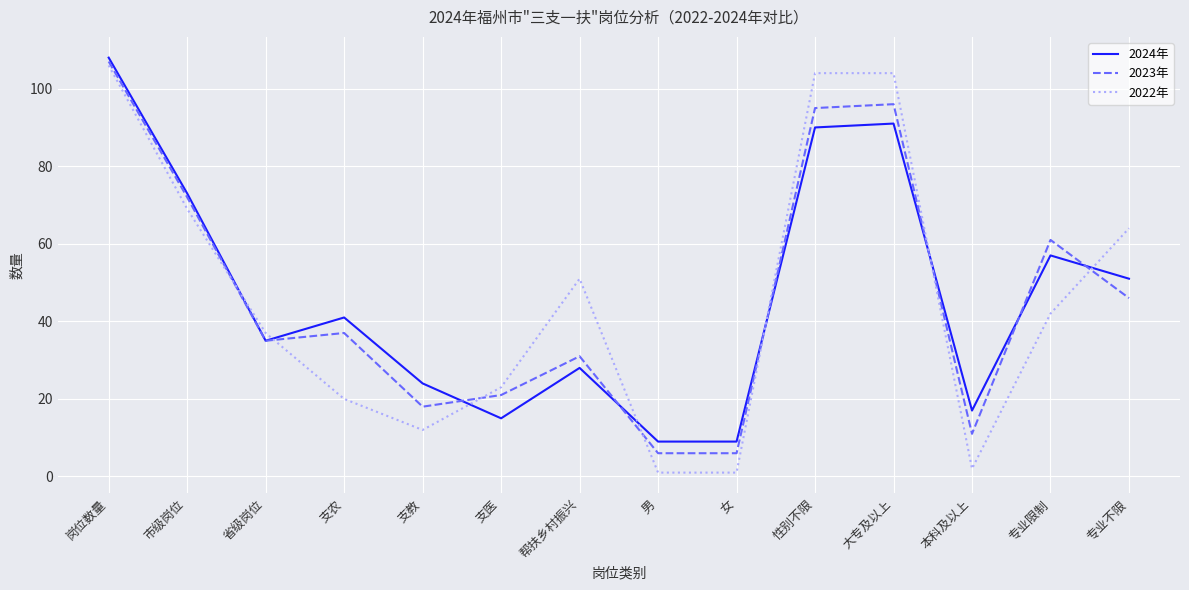

What is the maximum value for 2022年?

106